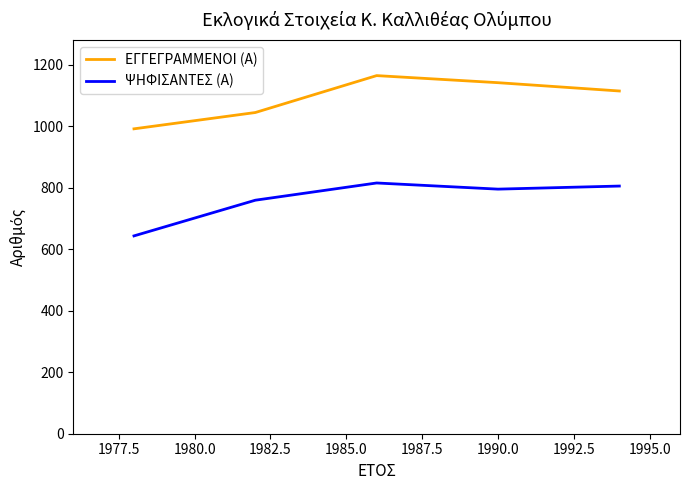

What is the smallest value displayed?

643